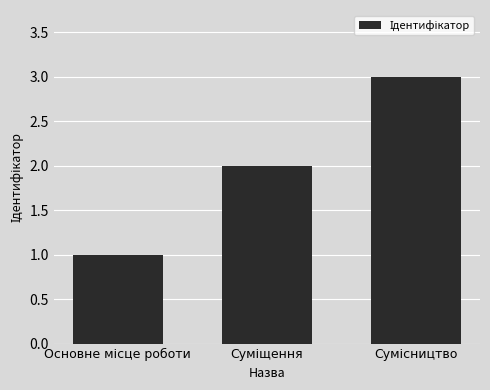

What is the sum of all values?

6